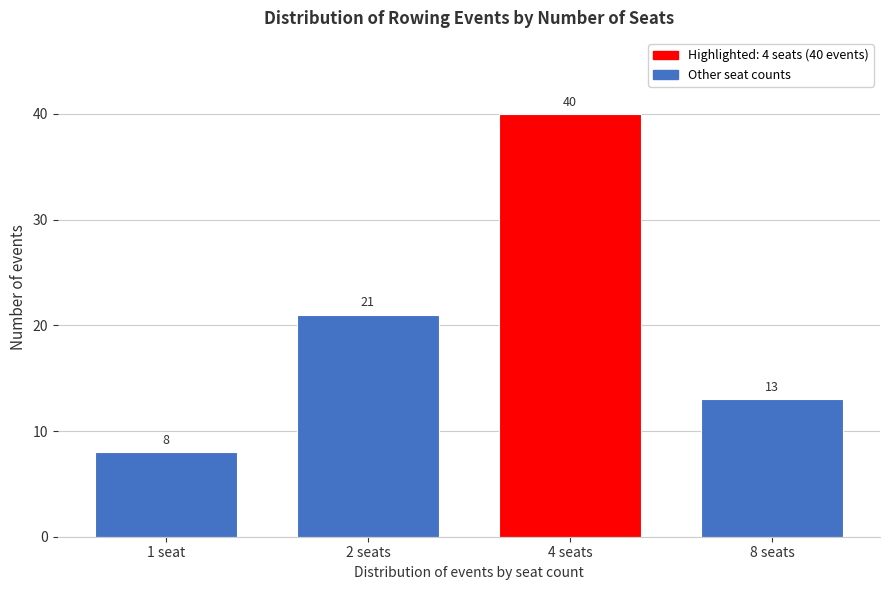

Reading left to right, transcribe all the data shown in this chart.

1 seat=8	2 seats=21	4 seats=40	8 seats=13